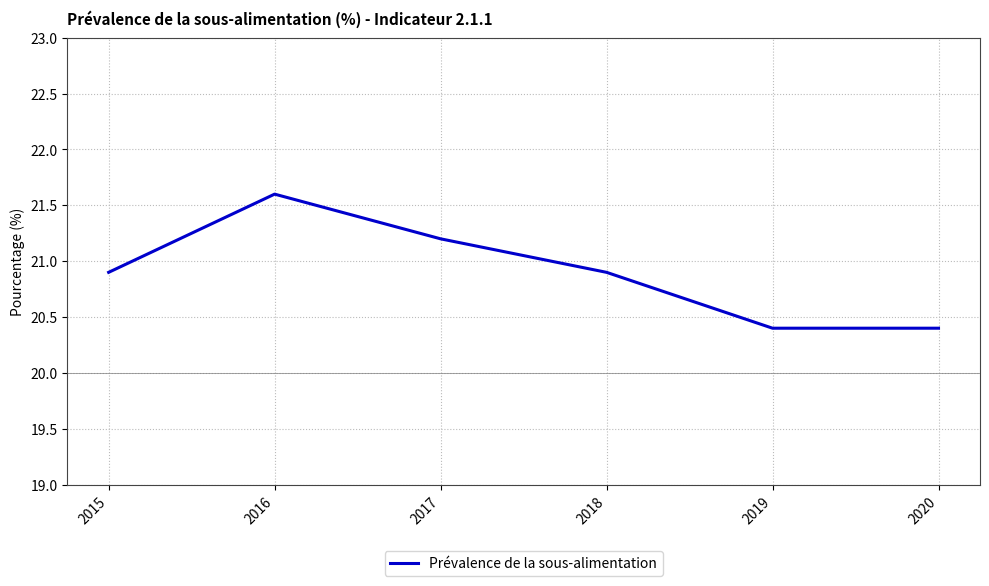

At which category does the data reach its first local peak?

2016